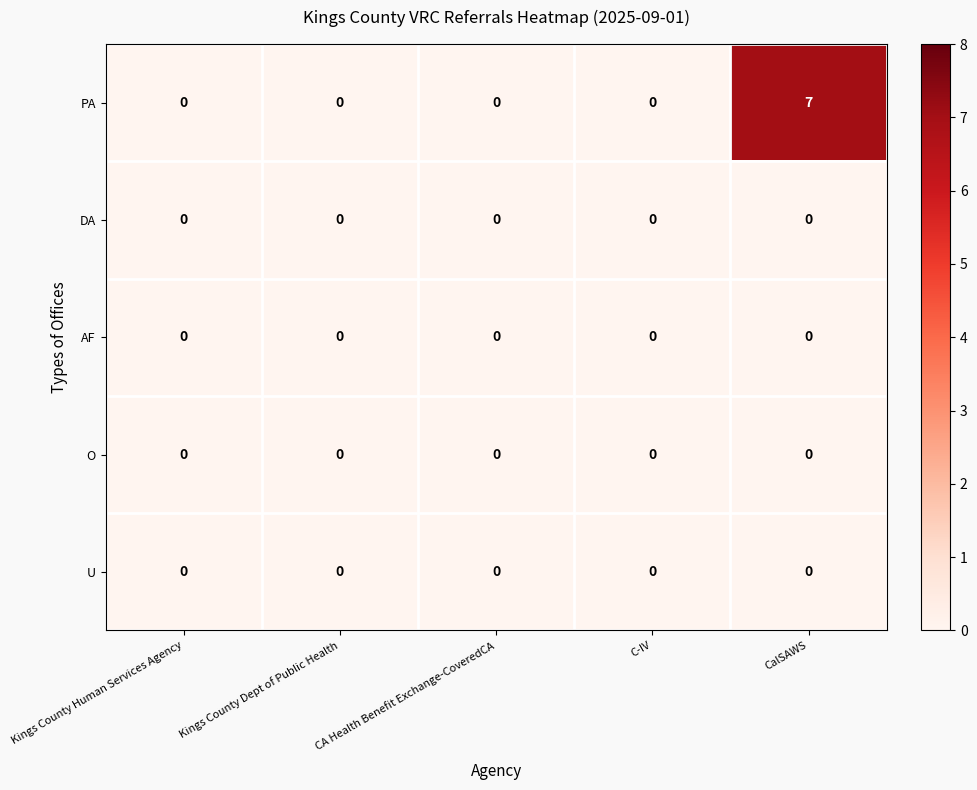

The PA series shows 3 at Kings County Human Services Agency. True or false?

False